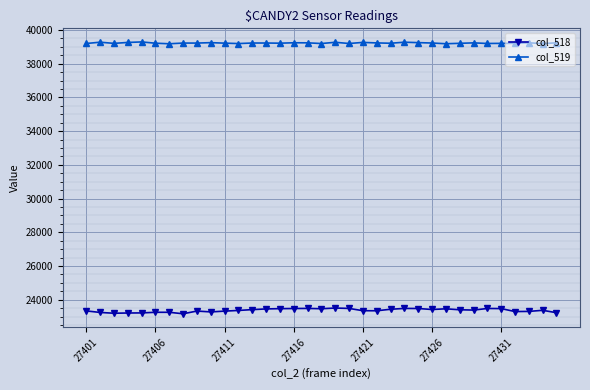

What is the value of the col_519 point at the 6th from the left?

39217